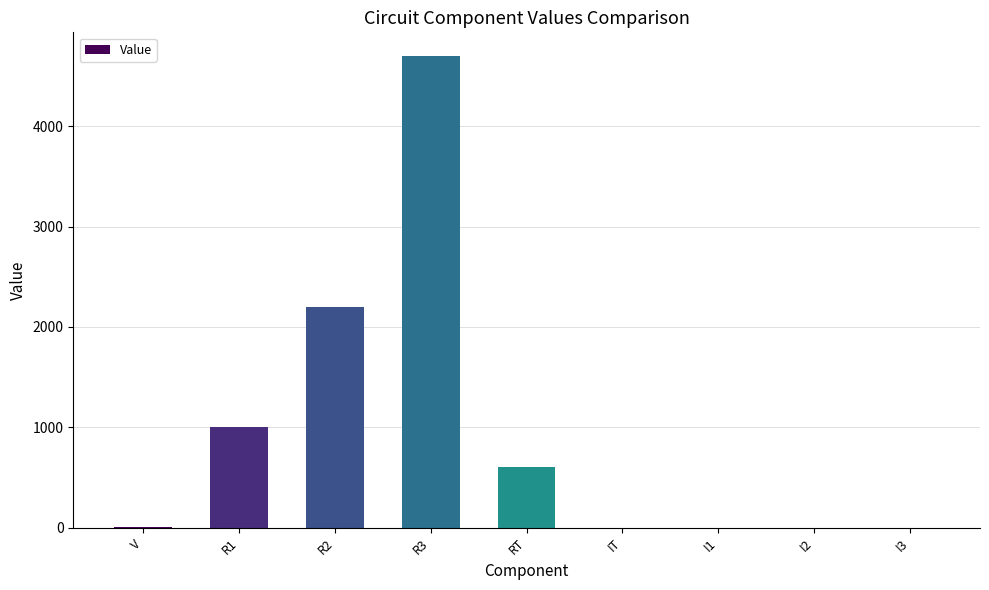

What is the change in value from V to IT?

-9.0